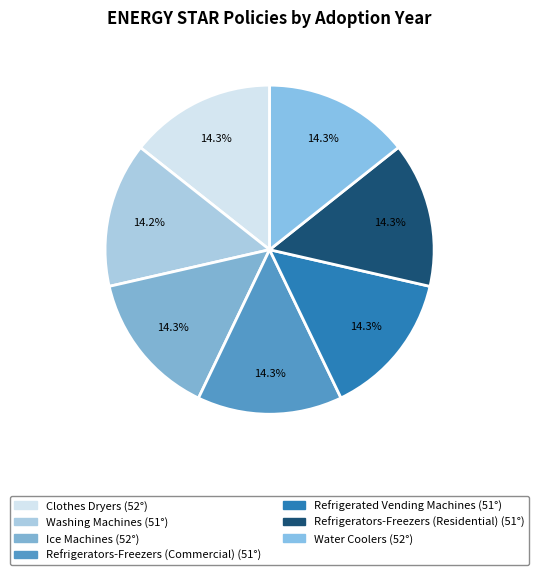

Is there any slice that represents more than half of the pie?

No